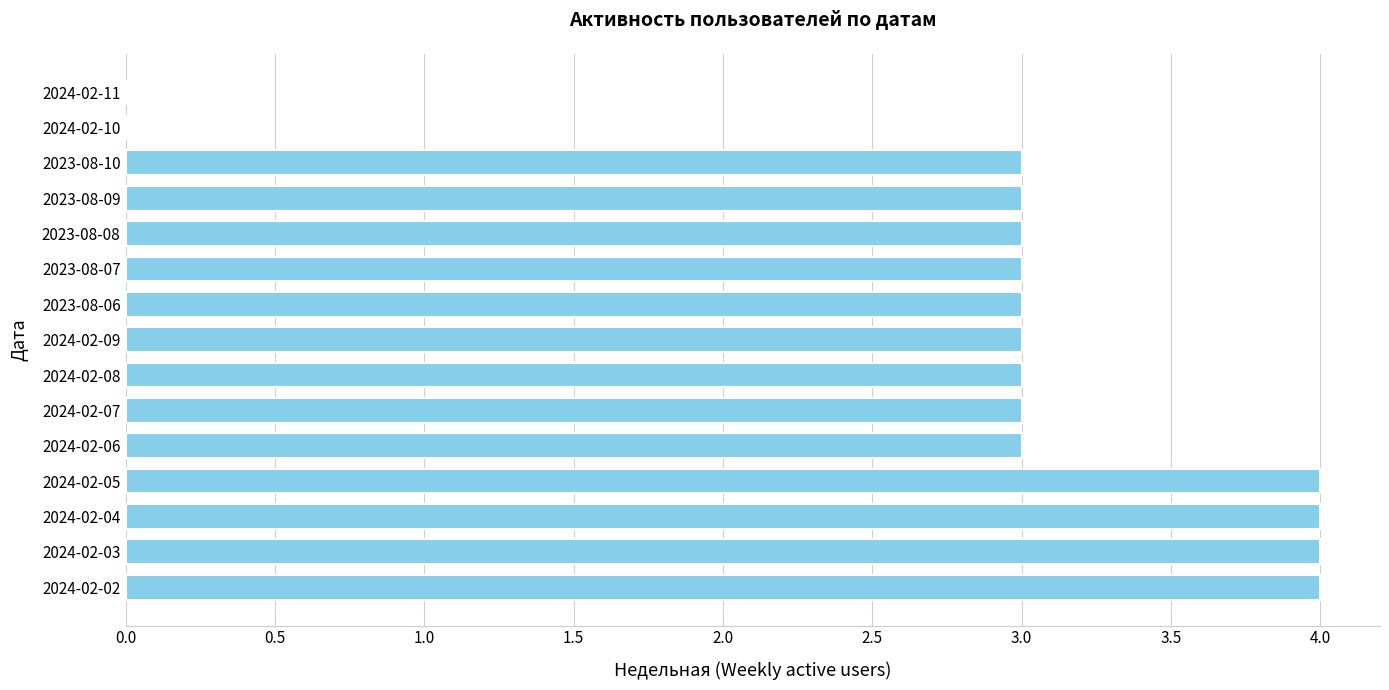

Reading bottom to top, list all the values displayed in this chart.

2024-02-02=4	2024-02-03=4	2024-02-04=4	2024-02-05=4	2024-02-06=3	2024-02-07=3	2024-02-08=3	2024-02-09=3	2023-08-06=3	2023-08-07=3	2023-08-08=3	2023-08-09=3	2023-08-10=3	2024-02-10=0	2024-02-11=0